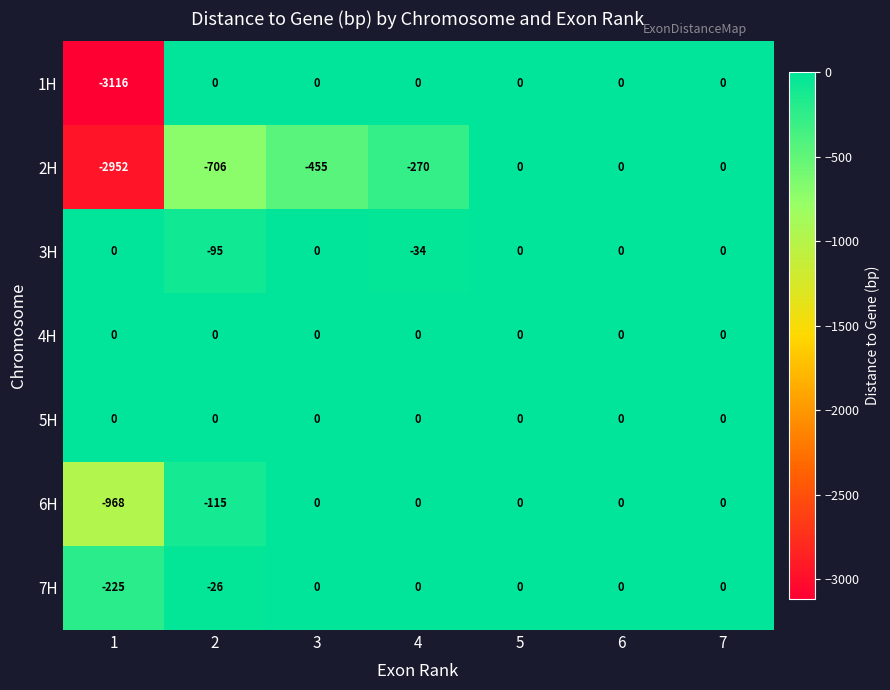

What is the minimum value for 2H?

-2952